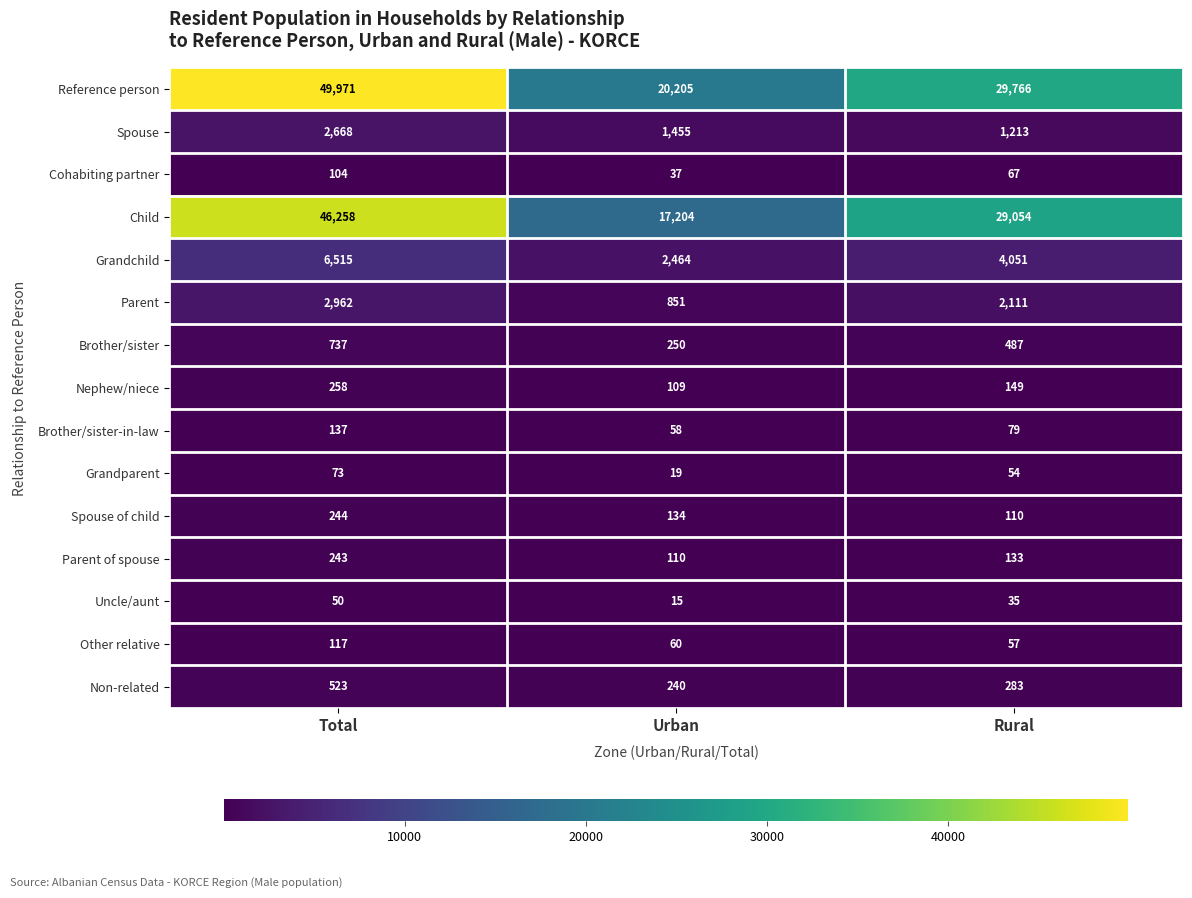

Which series has the largest range (max minus min)?

Reference person